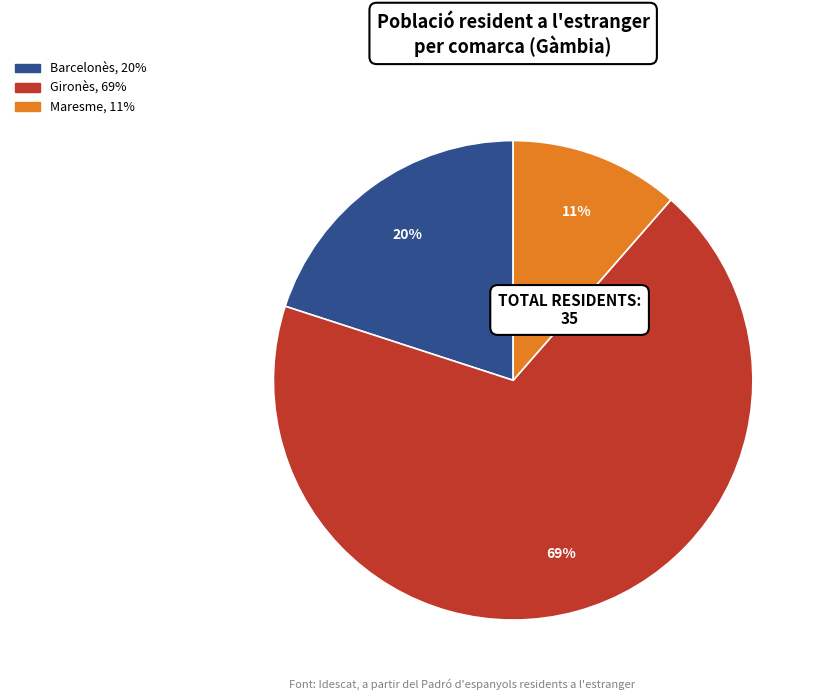

Count the number of slices in the pie.

3